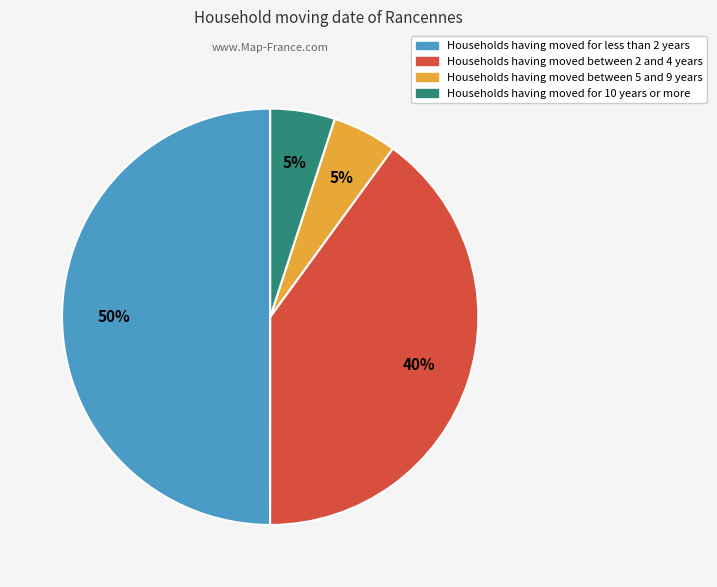

To the nearest percent, what is the average slice percentage?

25%